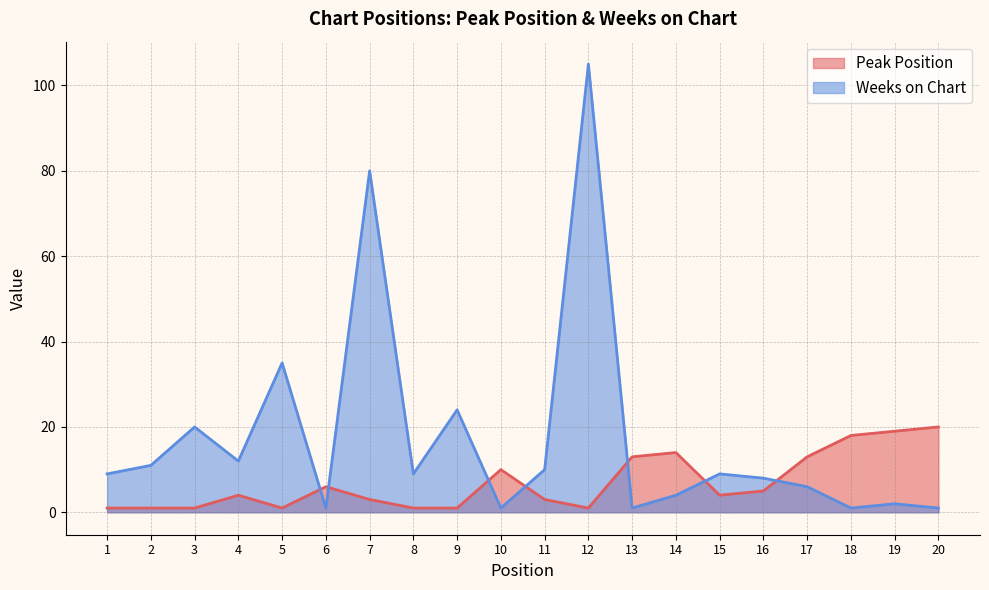

What is the maximum value for Weeks on Chart?

105